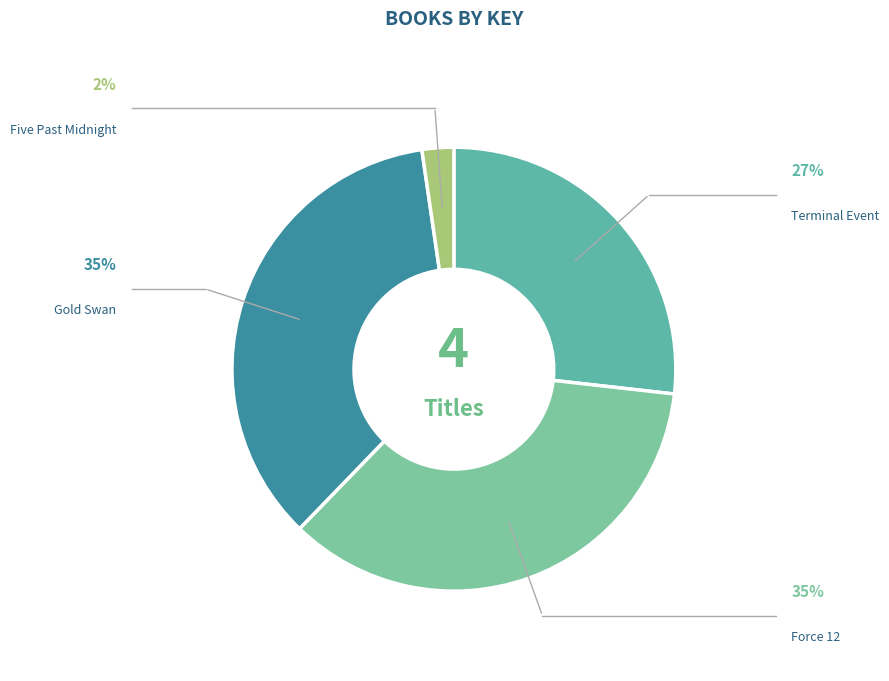

Rank the categories by value from lowest to highest.

Five Past Midnight, Terminal Event, Force 12, Gold Swan